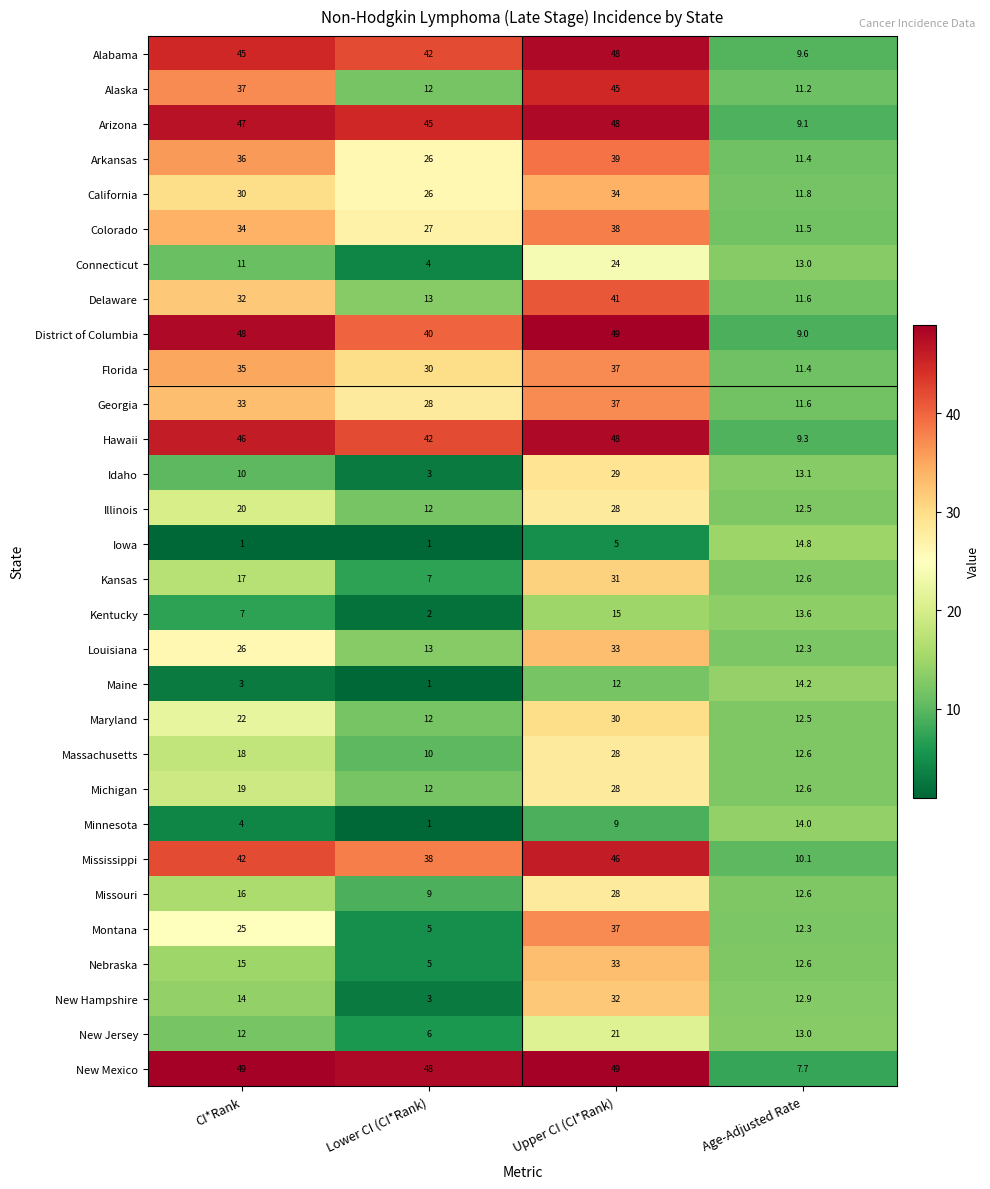

What is the maximum value for Illinois?

28.0